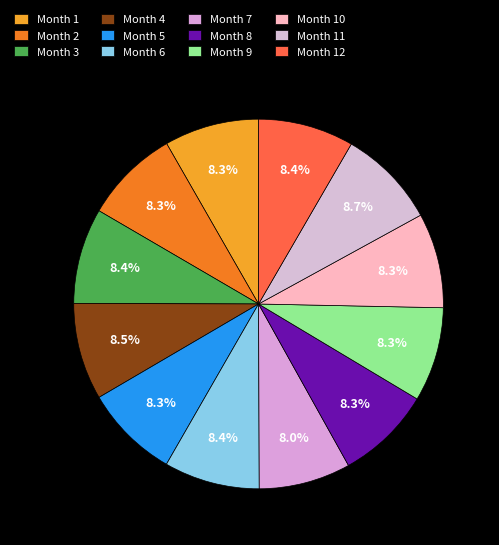

How many segments does this pie chart have?

12